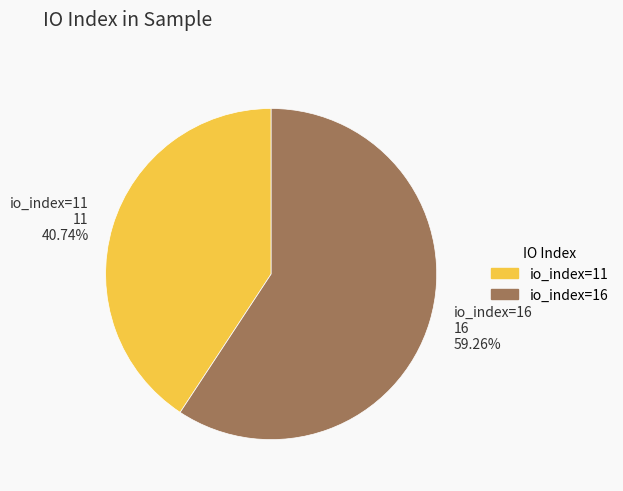

What percentage do io_index=16 and io_index=11 together represent?

100.0%